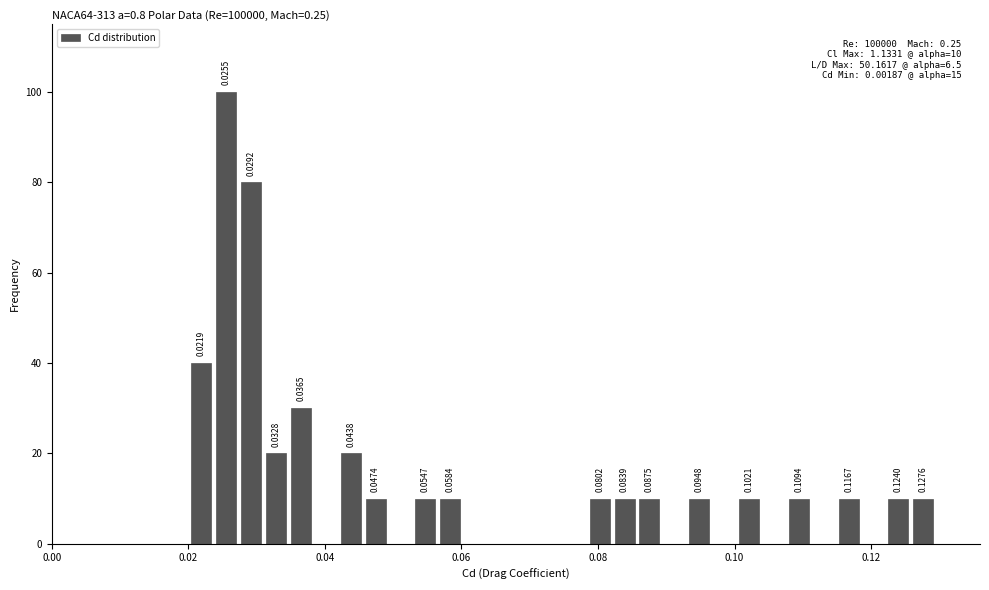

Read against the x-axis, roughly where is the centre of the tallest bar?

0.026